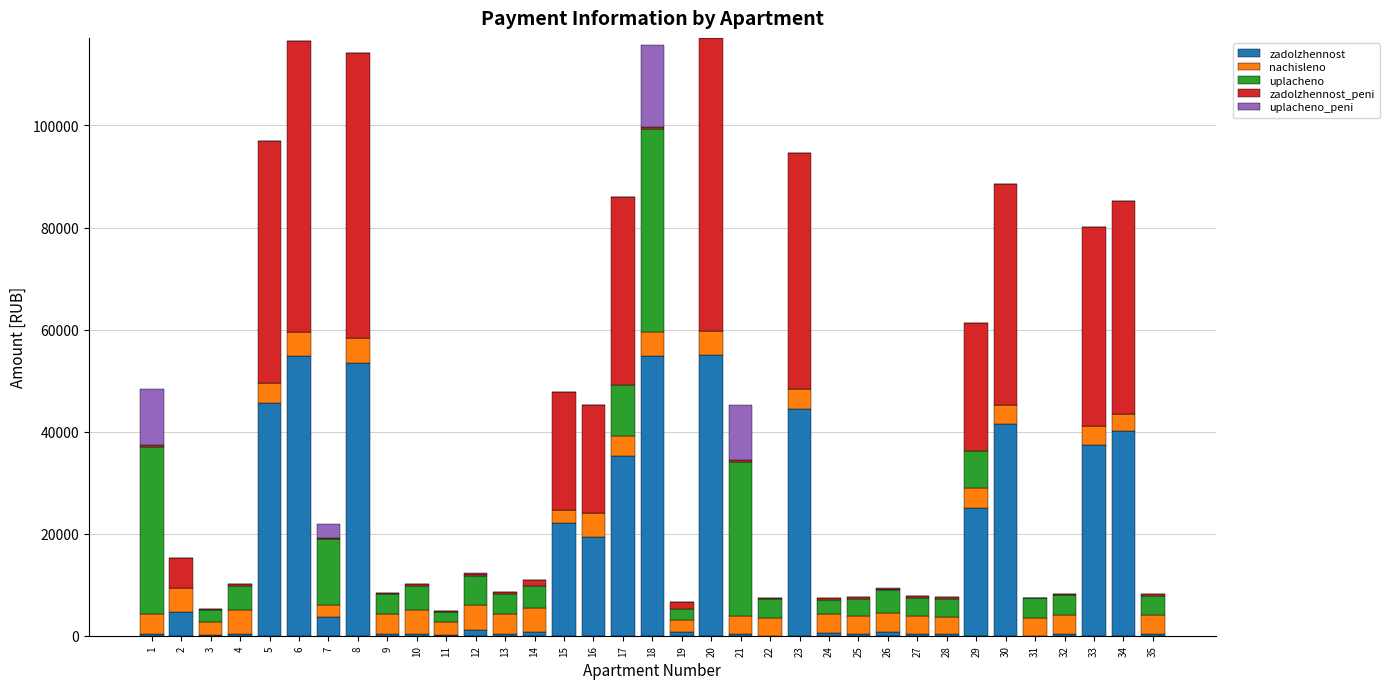

Count the number of categories in the chart.

35